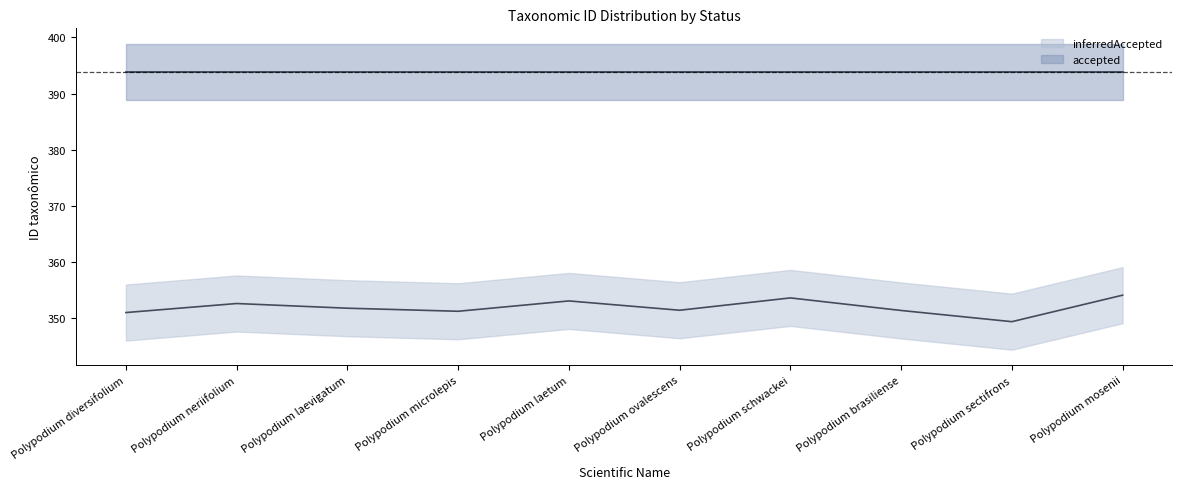

The value at Polypodium schwackei is 353.5. True or false?

True